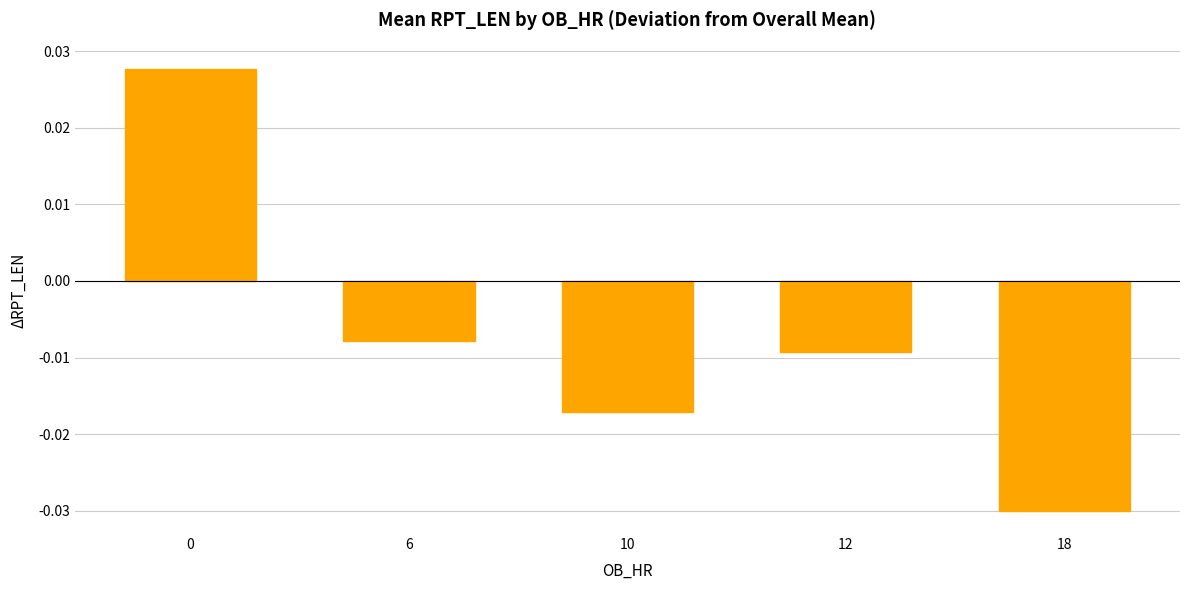

How many bars are there in total?

5